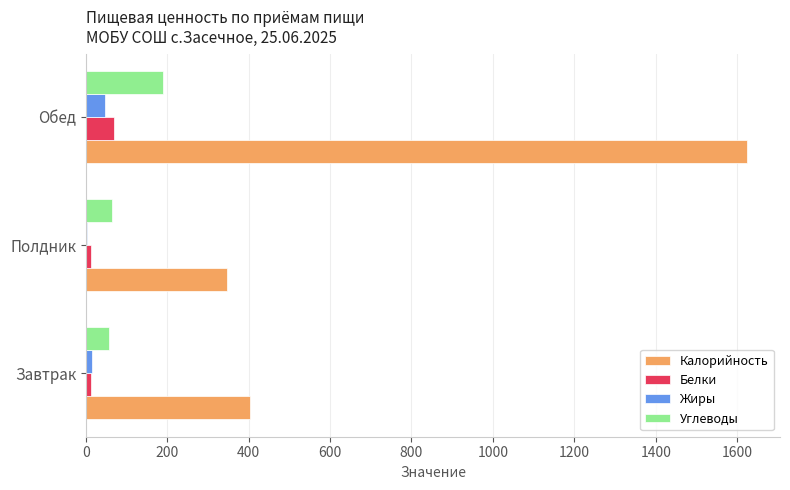

What is the sum of all Углеводы values?

311.5